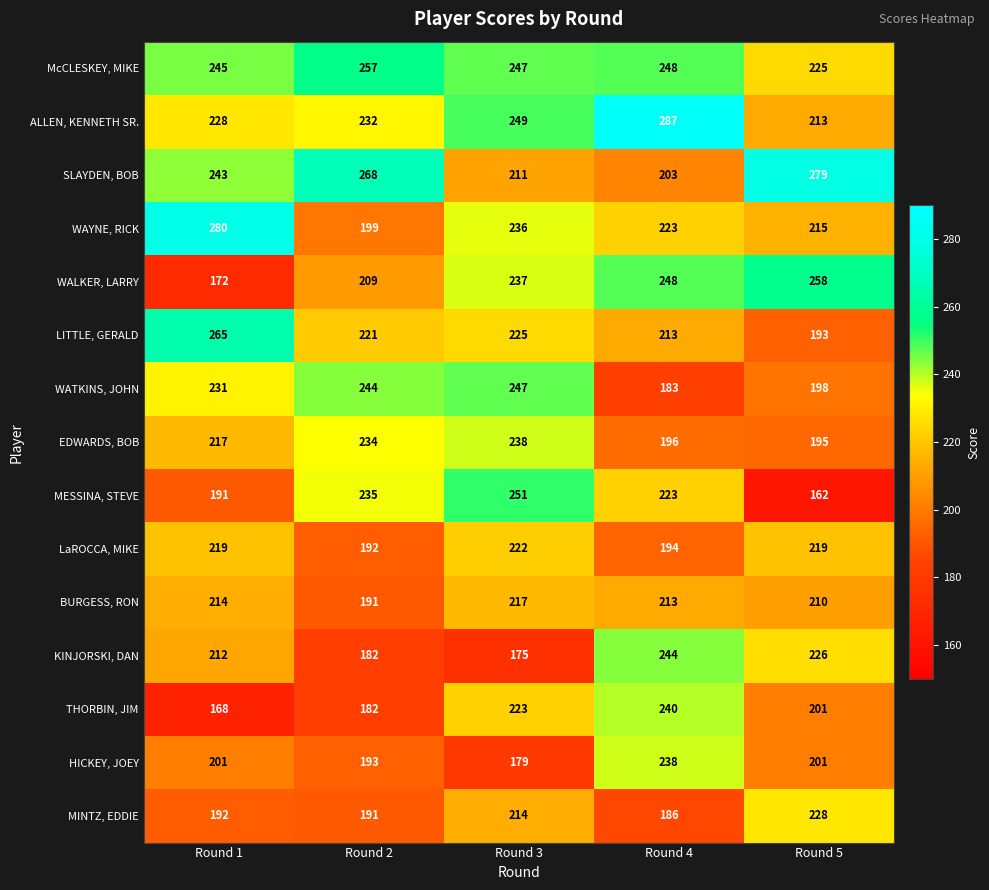

The HICKEY, JOEY series shows 393 at Round 4. True or false?

False